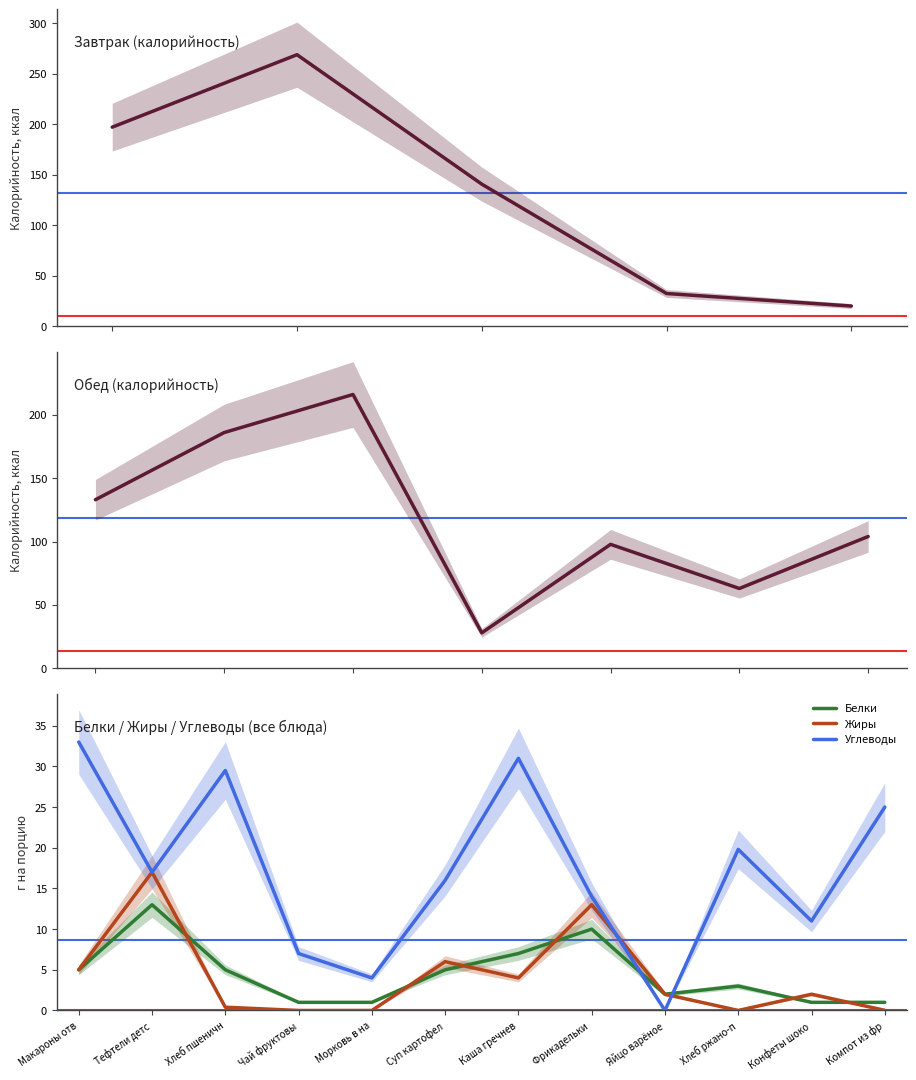

Is the value of Углеводы at Конфеты шоко greater than the value of Жиры at Каша гречнев?

Yes